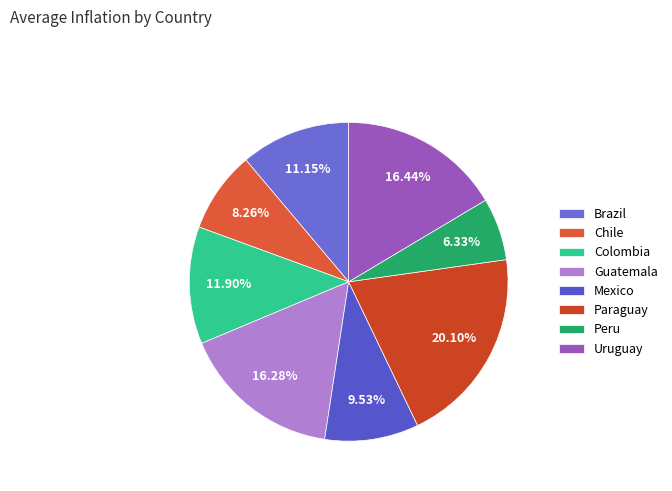

Is there any slice that represents more than half of the pie?

No